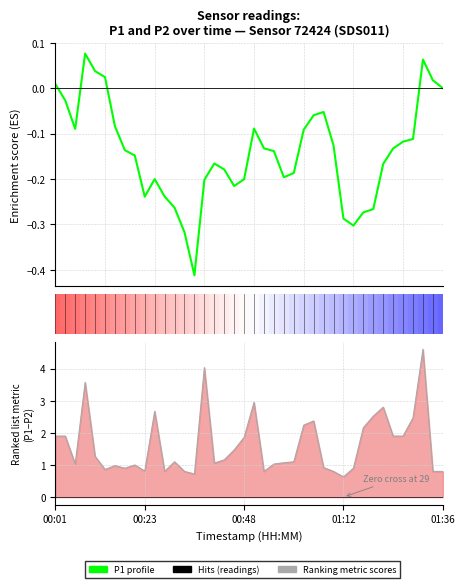

How many interior local peaks does the P1 profile series have?

6